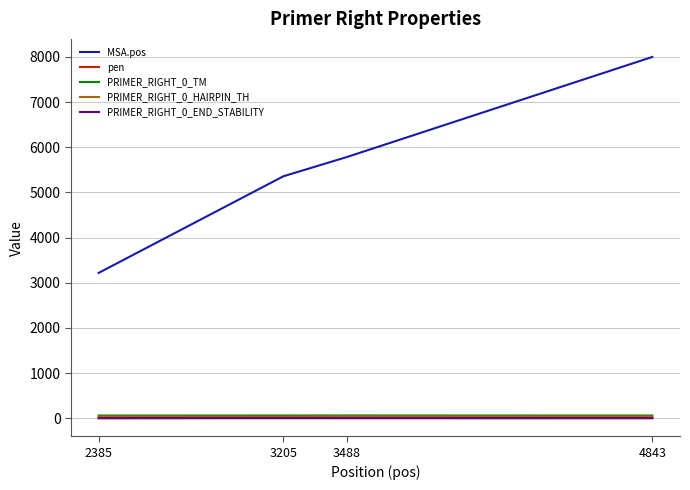

Is it true that PRIMER_RIGHT_0_HAIRPIN_TH equals 37.4 at 2385?

True